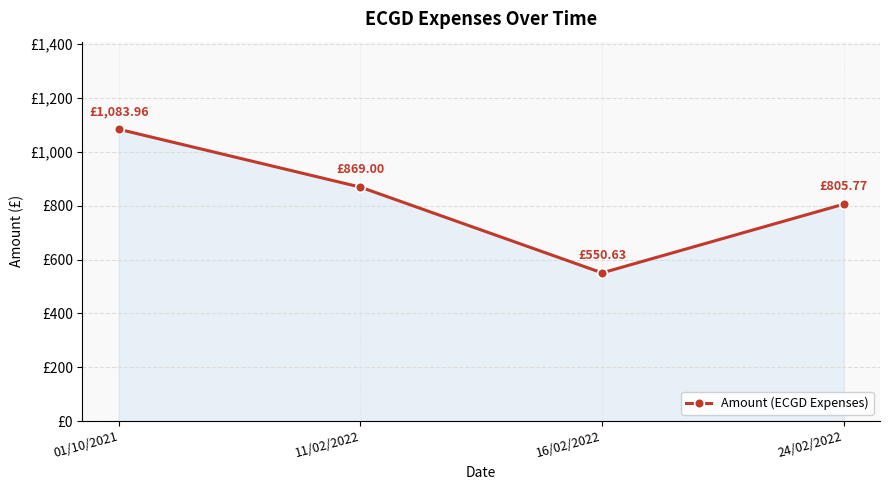

Is this an area chart (filled region under the line)?

Yes